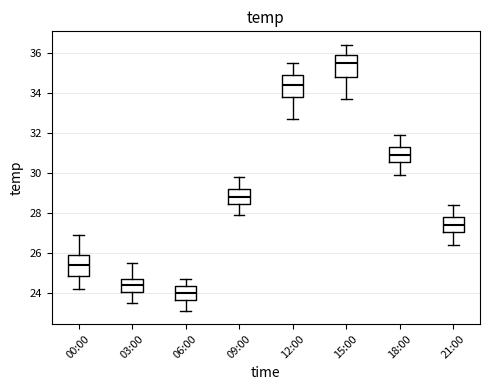

Reading left to right, transcribe this box plot: for each box, give where its median line is, the range the box spans, and where its two whiskers end, as read against the y-axis. The values are not printed on the chart, so give them approximately, as read against the axis.

00:00: median 25.4, box 24.8 to 26.0, whiskers 24.2 to 27.0
03:00: median 24.4, box 24.0 to 24.8, whiskers 23.6 to 25.6
06:00: median 24.0, box 23.6 to 24.4, whiskers 23.2 to 24.8
09:00: median 28.8, box 28.4 to 29.2, whiskers 28.0 to 29.8
12:00: median 34.4, box 33.8 to 35.0, whiskers 32.8 to 35.6
15:00: median 35.6, box 34.8 to 36.0, whiskers 33.8 to 36.4
18:00: median 31.0, box 30.6 to 31.4, whiskers 30.0 to 32.0
21:00: median 27.4, box 27.0 to 27.8, whiskers 26.4 to 28.4